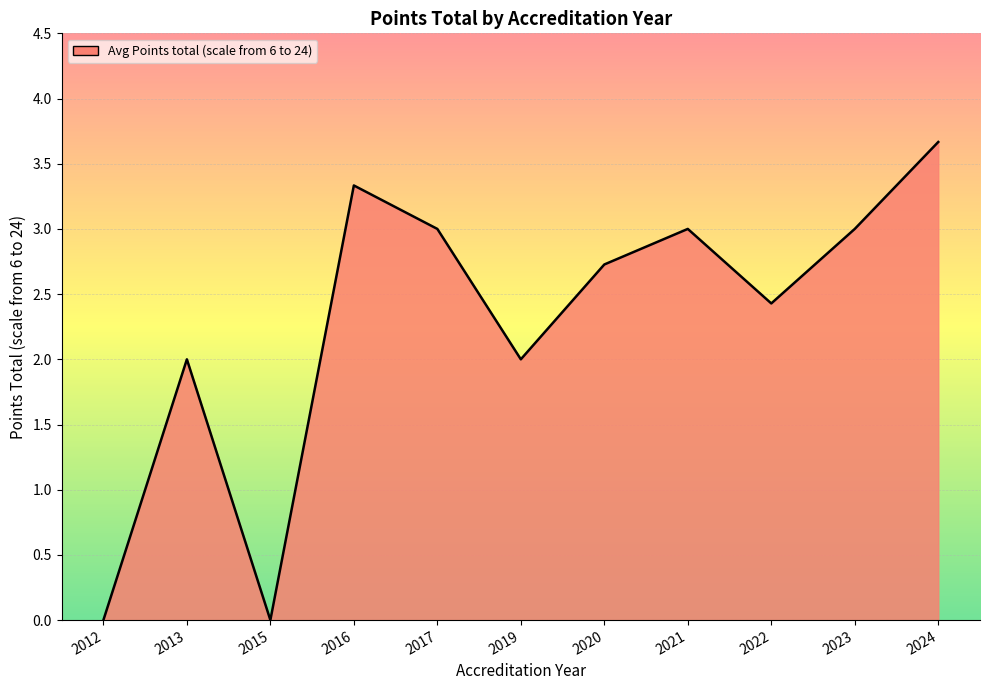

Which has a higher value, 2016 or 2020?

2016